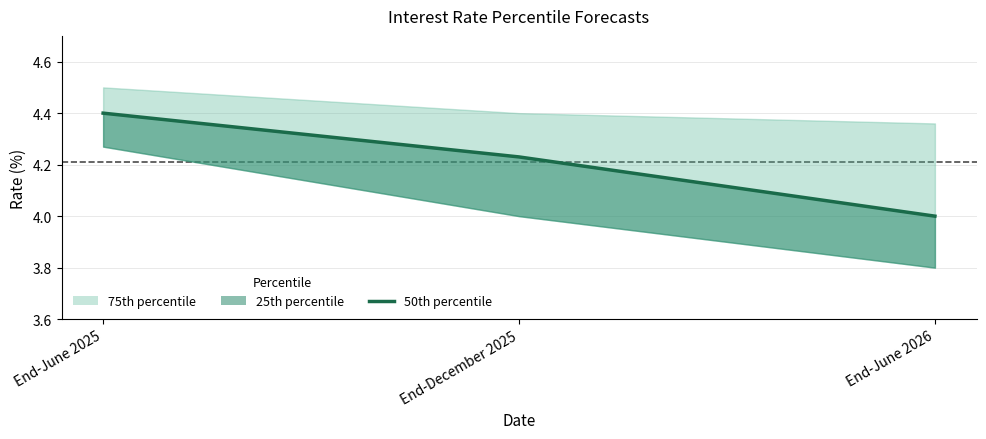

What is the difference between the maximum and minimum values?

0.4